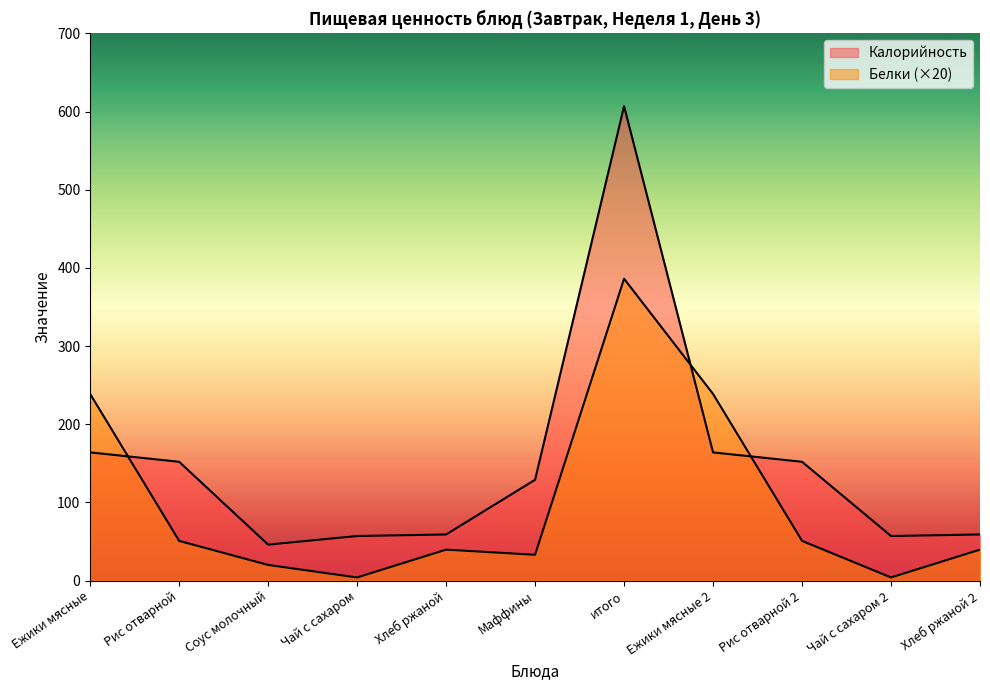

What is the maximum value for Белки?

386.2